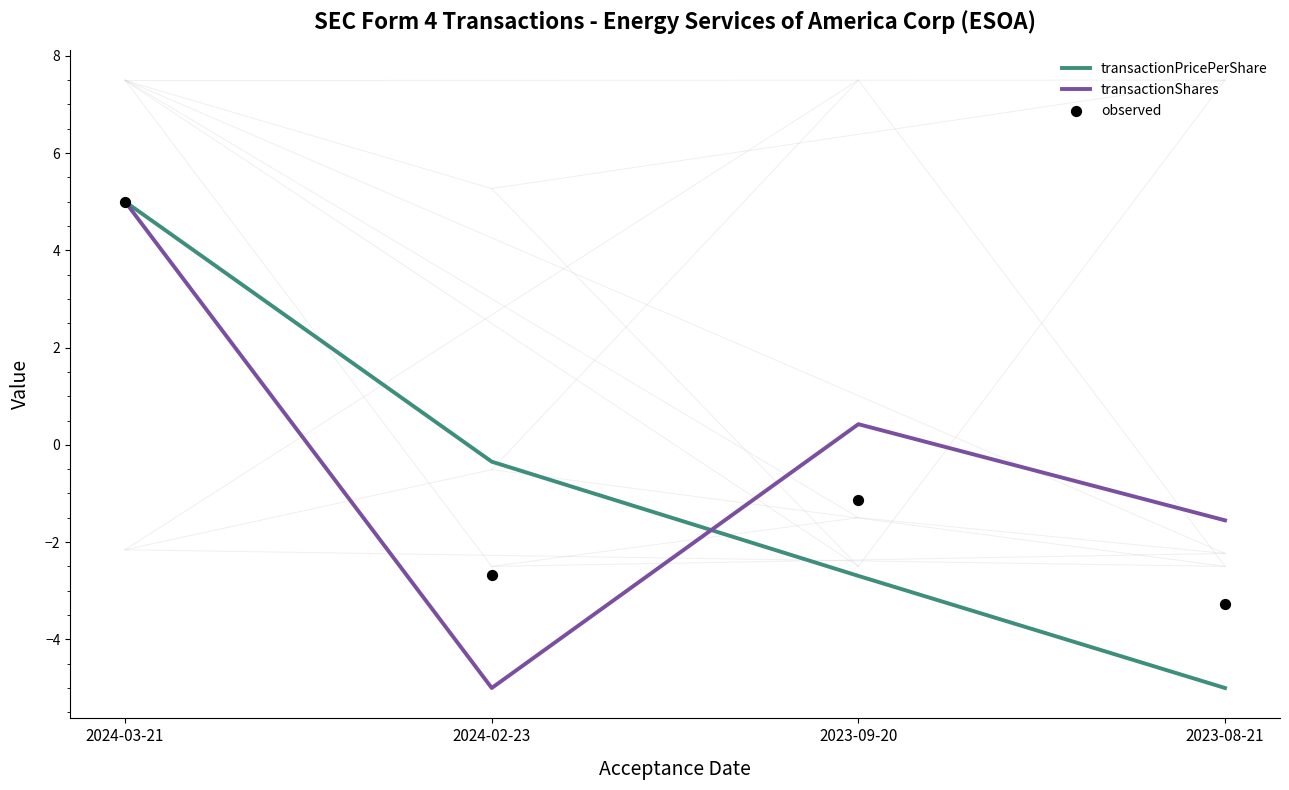

Which series has the largest total across all categories?

transactionShares